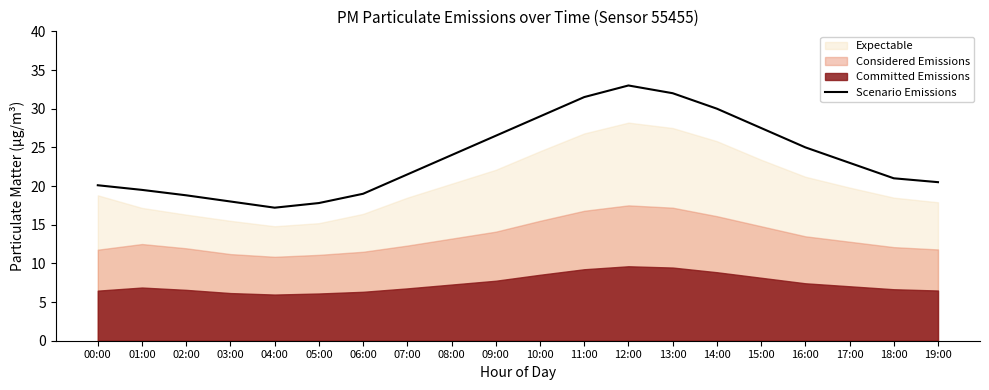

Does the chart display data point markers on the line(s)?

No